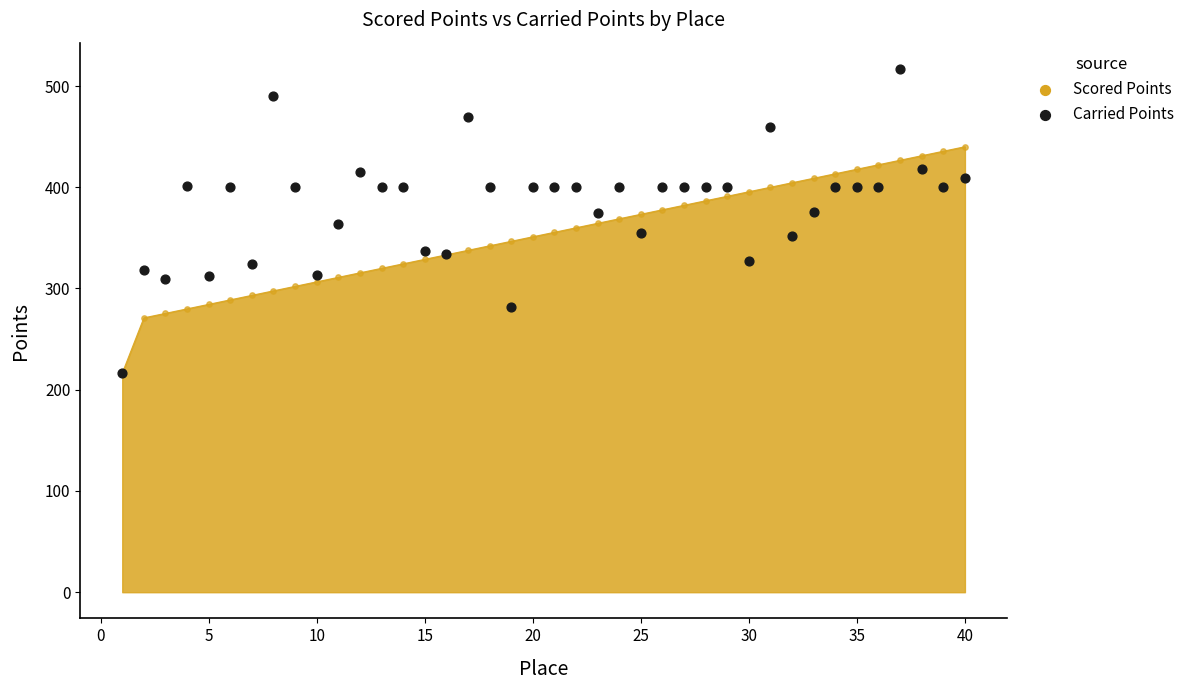

Is it true that Scored Points equals 526.4 at 25?

False